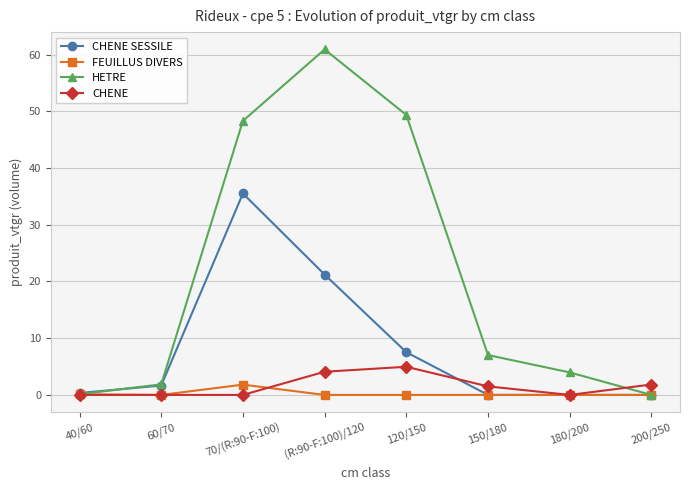

What is the highest value of the CHENE SESSILE series?

35.5